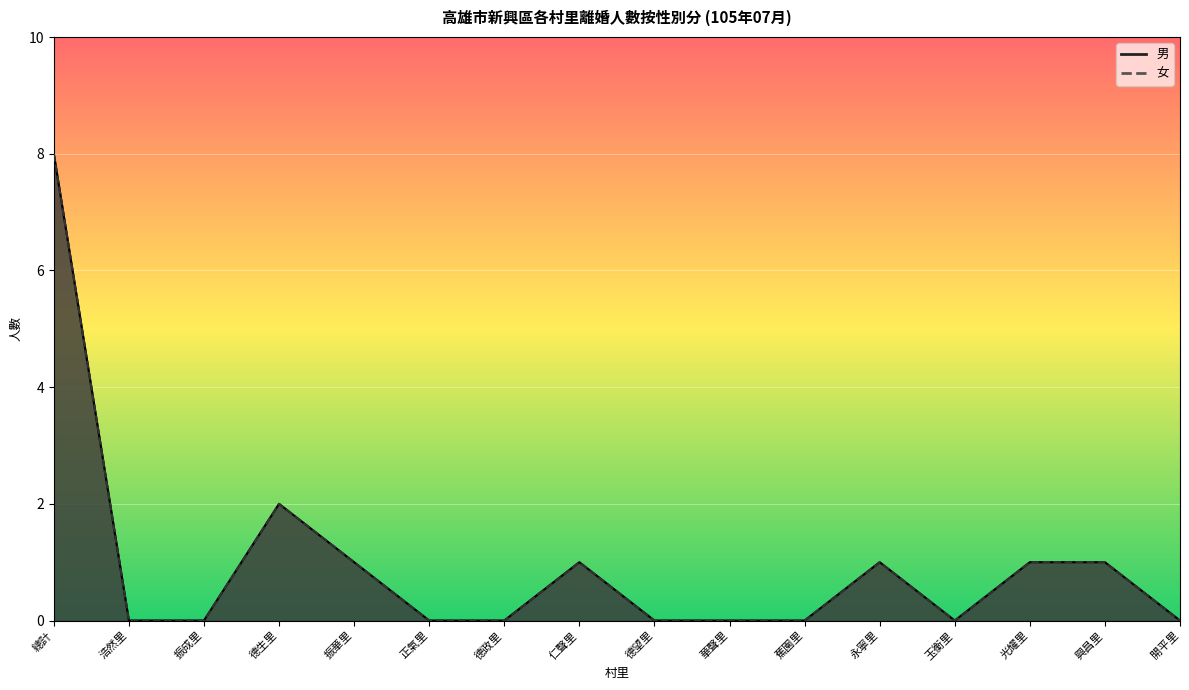

What is the maximum value for 女?

8